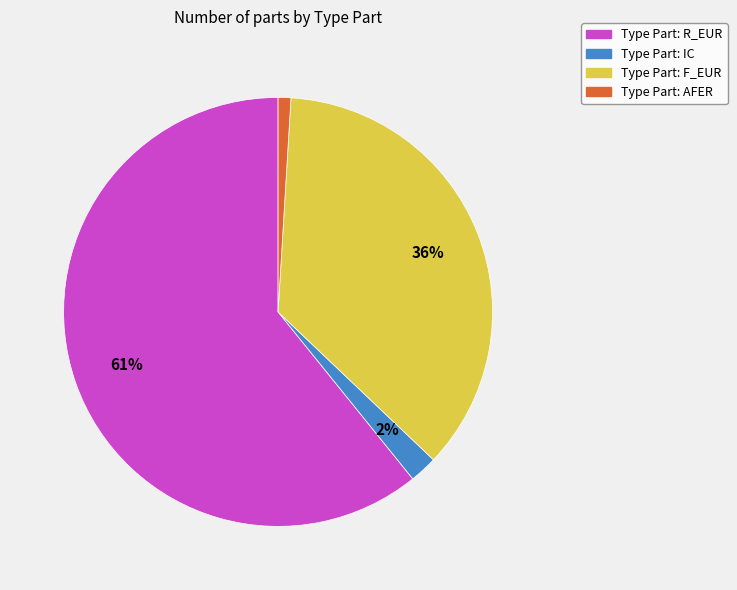

To the nearest percent, what is the average slice percentage?

25%